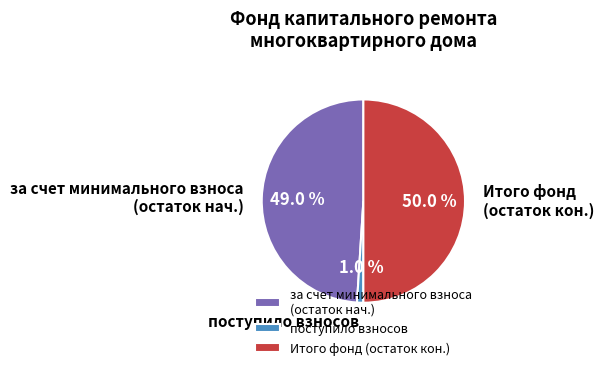

What portion of the pie excludes Итого фонд (остаток кон.)?

50.0%